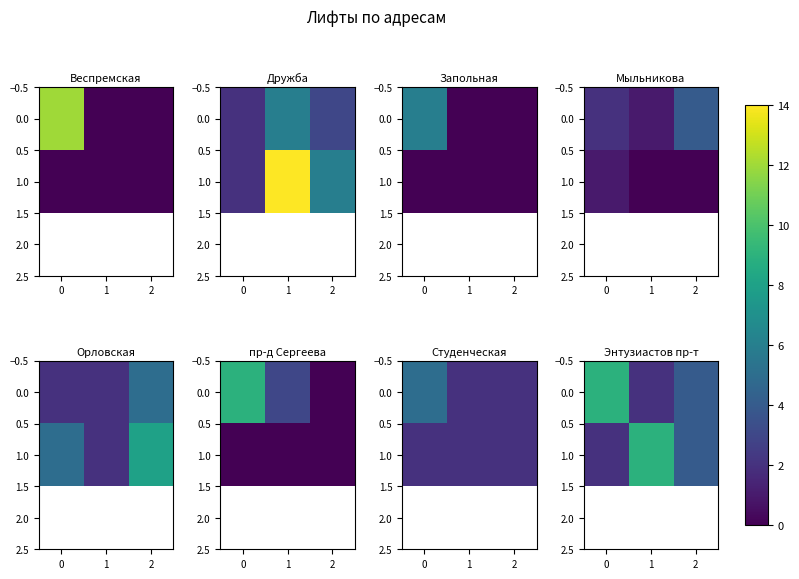

Between 1 and 2, which series saw the biggest shift?

1.0